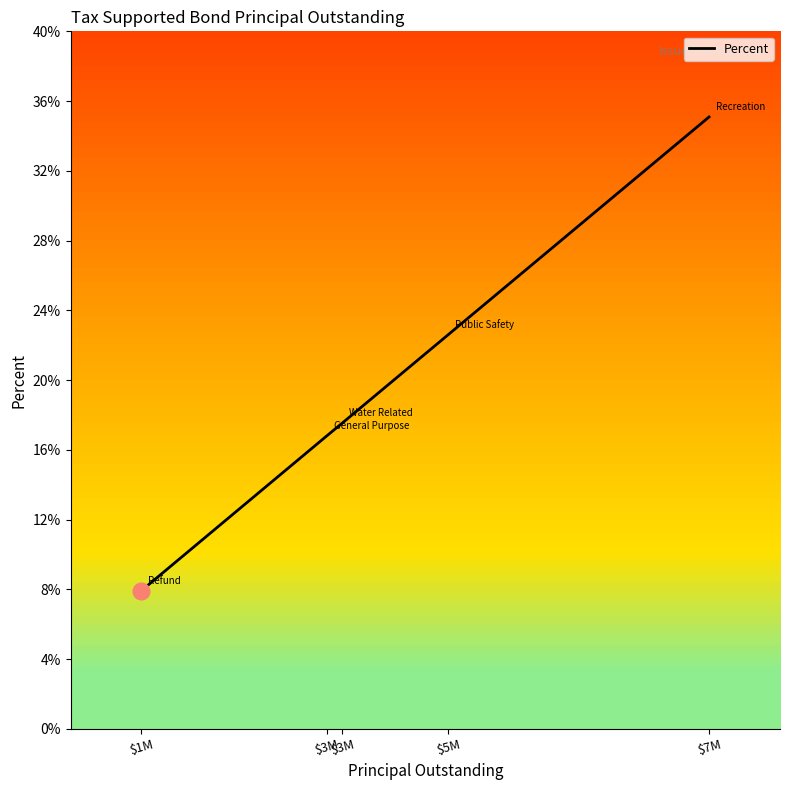

What is the label of the 2nd point from the right?

$5M